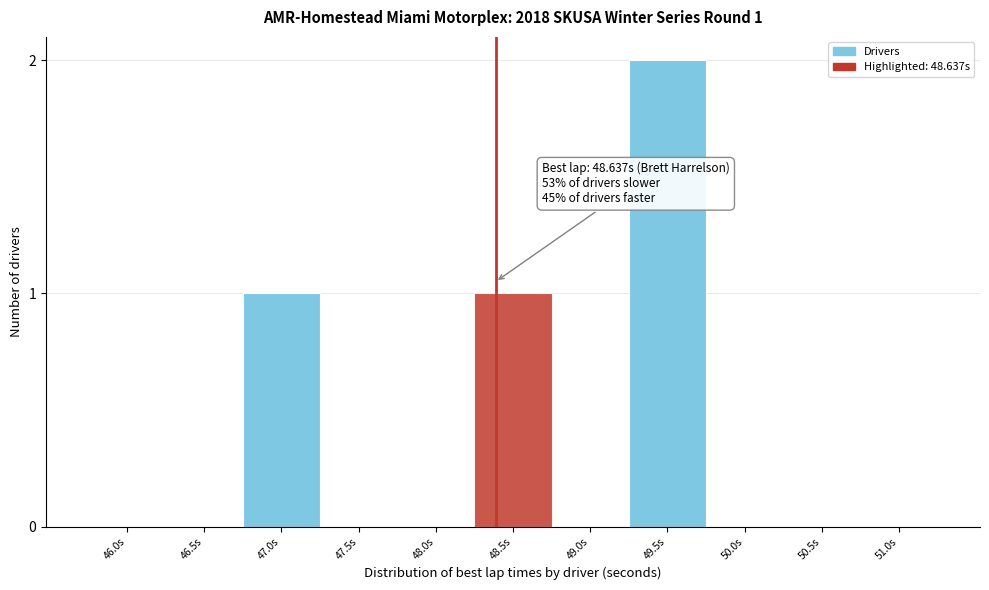

Reading right to left, what are all the values shown in this chart?

51.0s=0	50.5s=0	50.0s=0	49.5s=2	49.0s=0	48.5s=1	48.0s=0	47.5s=0	47.0s=1	46.5s=0	46.0s=0